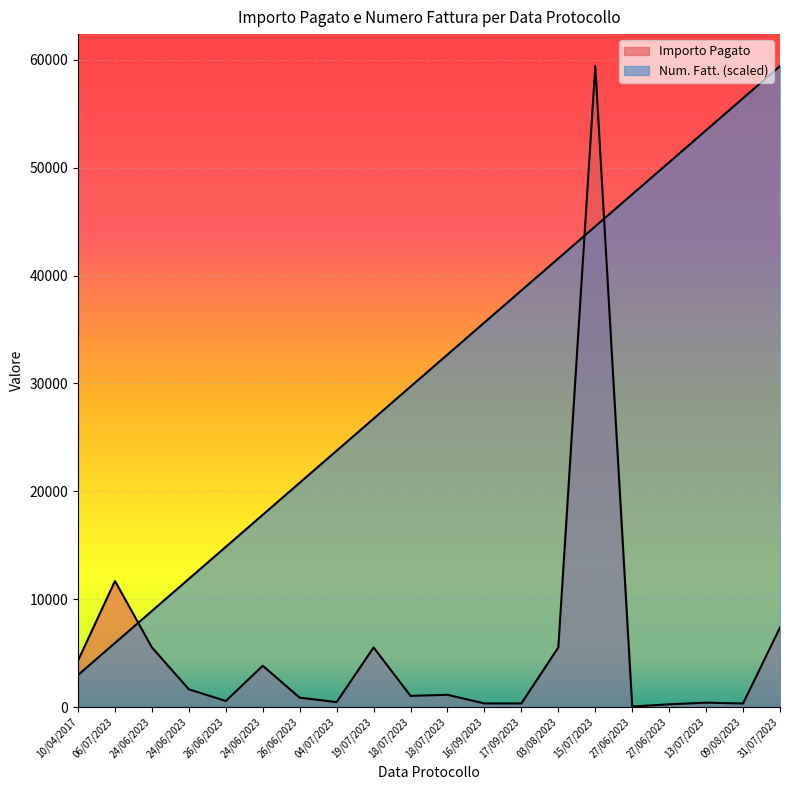

What are all the series names shown in the legend?

Importo Pagato, Num. Fatt.